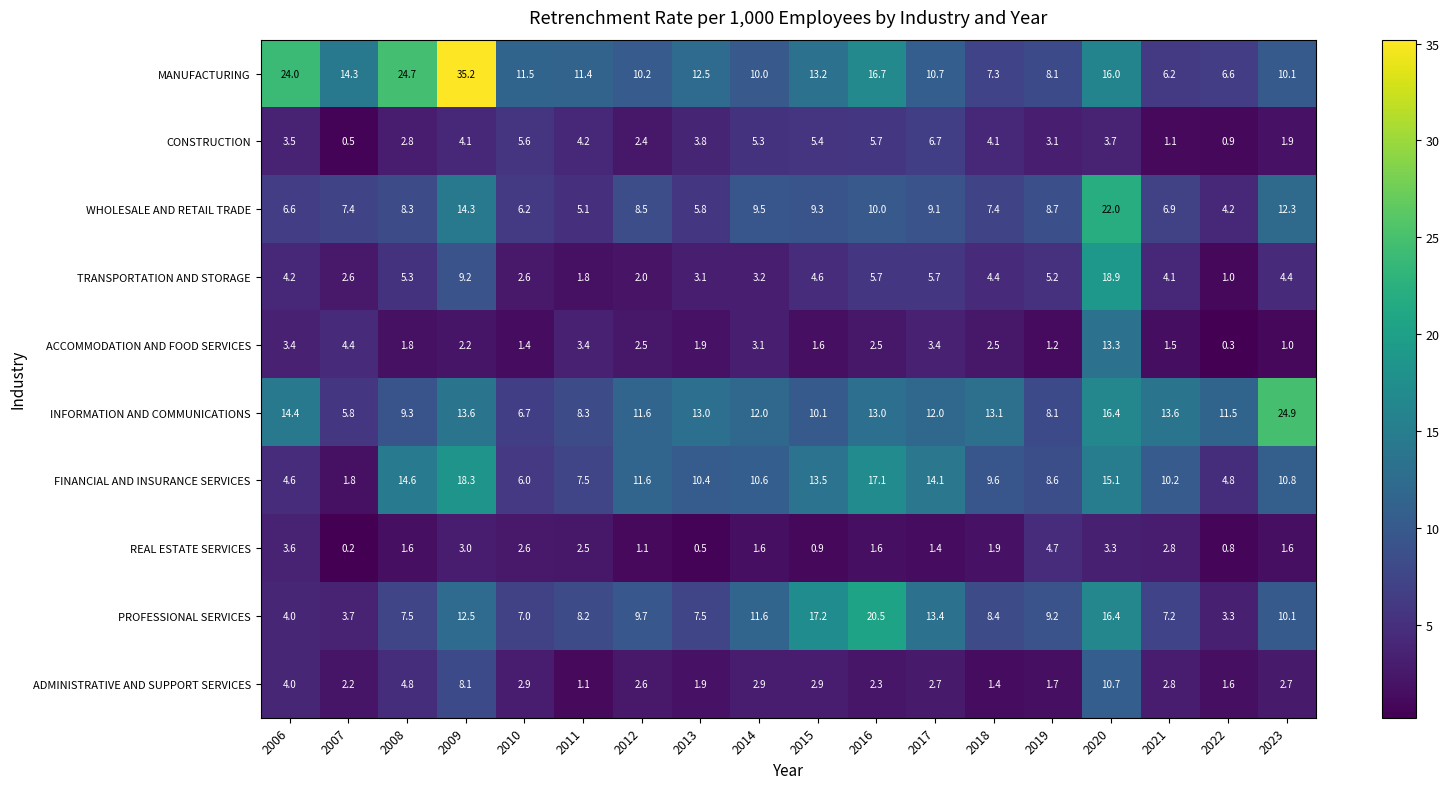

What is the difference between the maximum and second lowest values in the WHOLESALE AND RETAIL TRADE series?

16.9